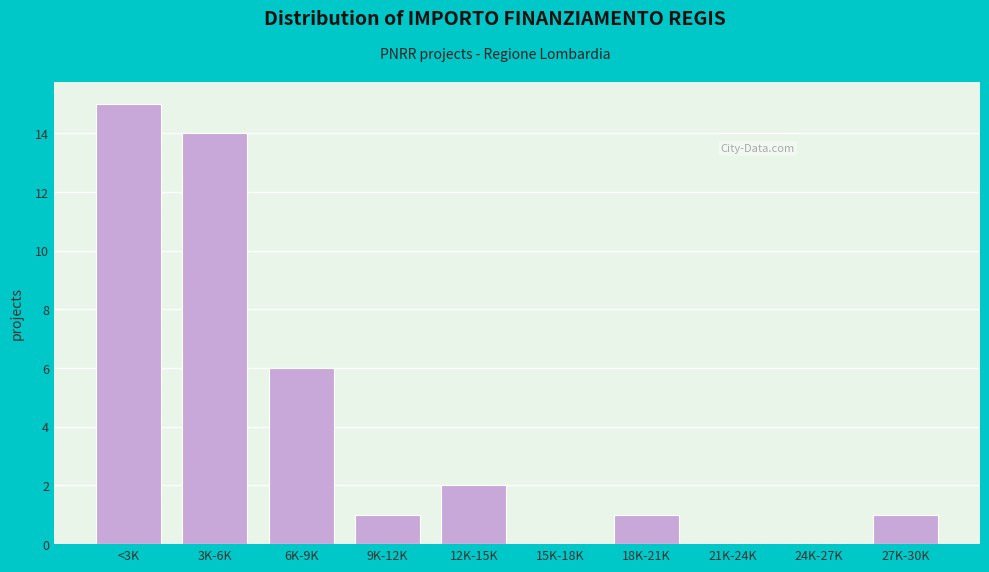

Reading right to left, list all the values displayed in this chart.

27K-30K=1	24K-27K=0	21K-24K=0	18K-21K=1	15K-18K=0	12K-15K=2	9K-12K=1	6K-9K=6	3K-6K=14	<3K=15